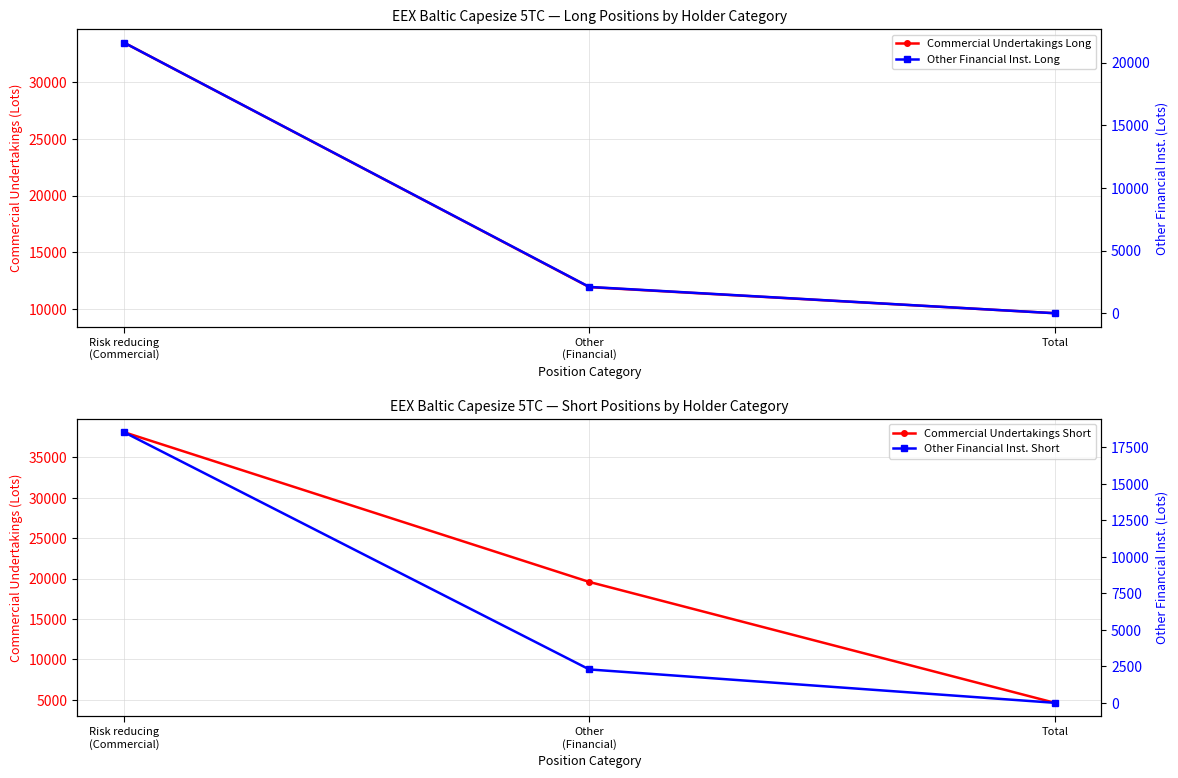

Which series has the largest range (max minus min)?

Commercial Undertakings Short